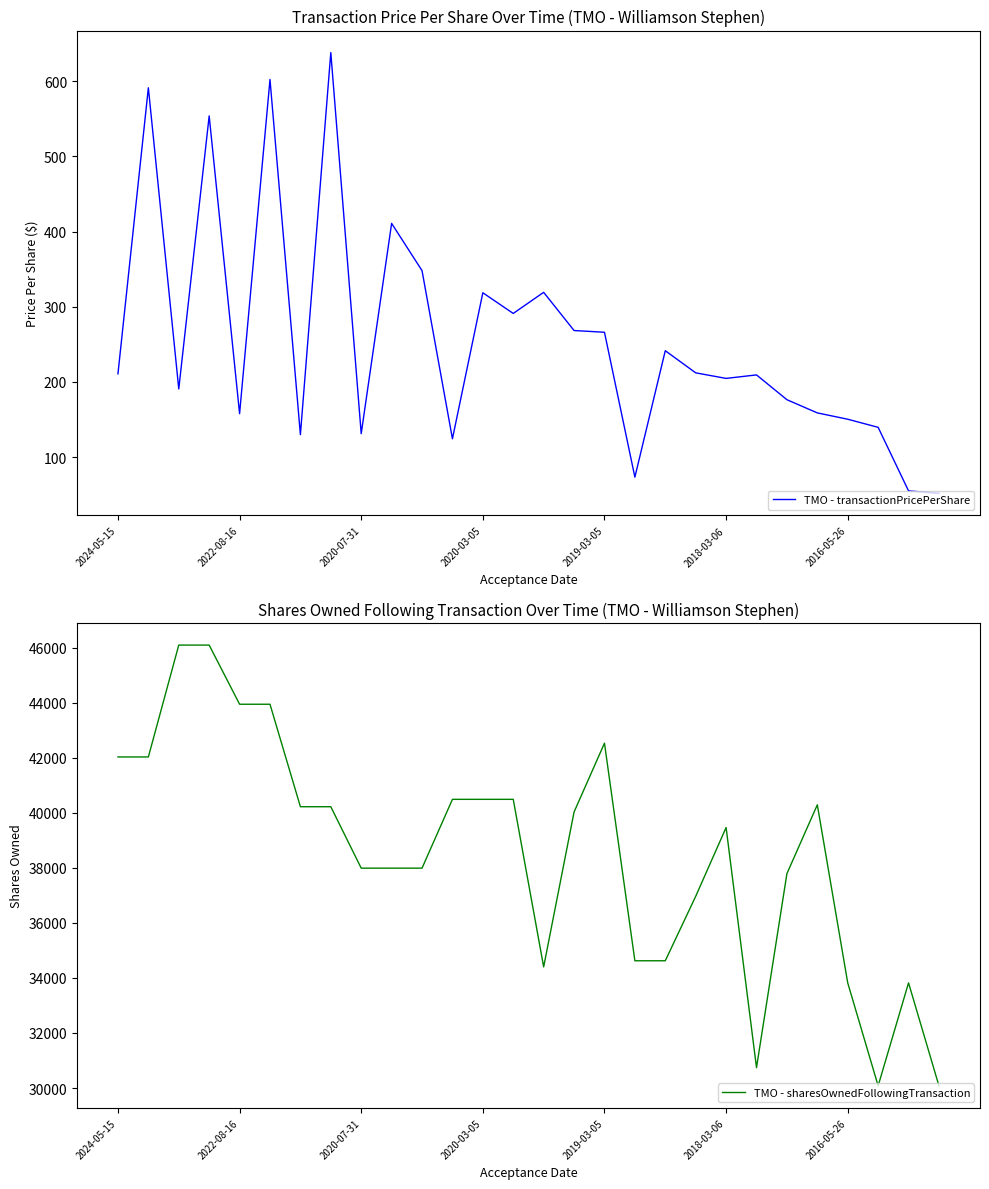

How many data points in TMO - transactionPricePerShare are less than 210?

14